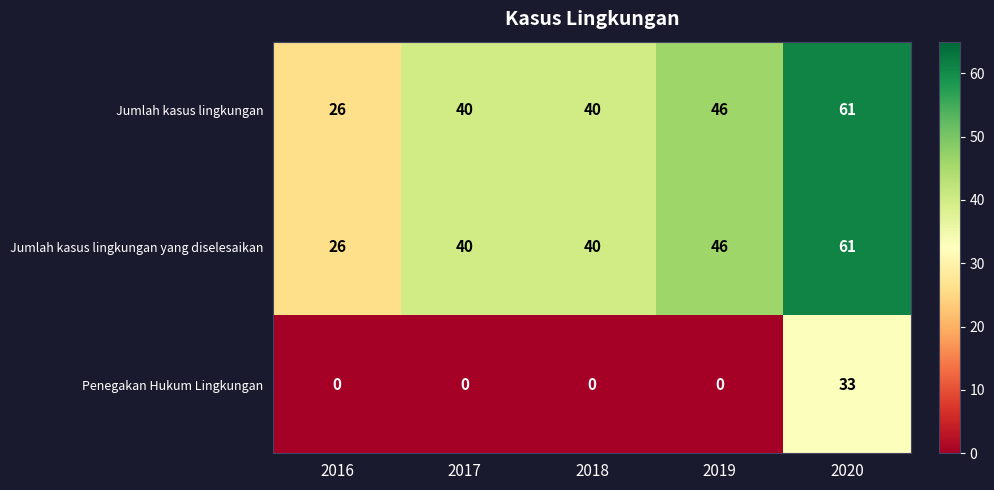

Which series changed the most between 2019 and 2020?

Penegakan Hukum Lingkungan